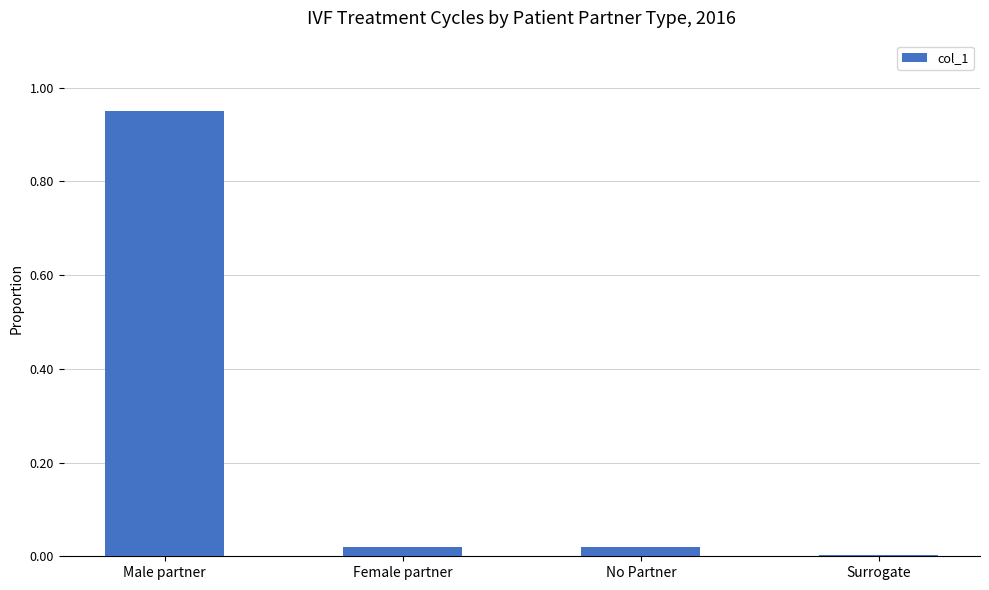

What position from the left is Female partner?

2